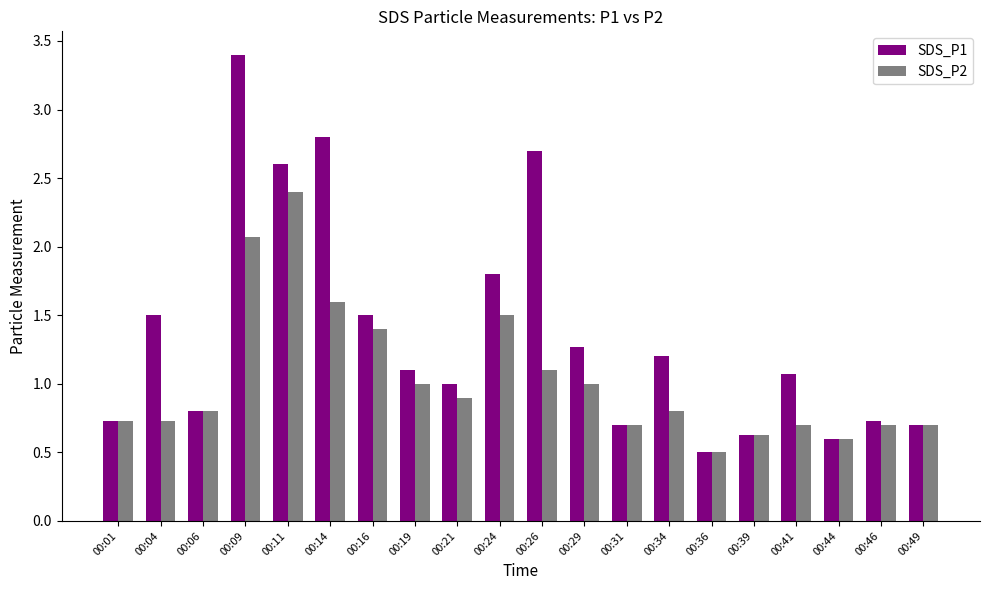

How many distinct data groups are displayed?

2